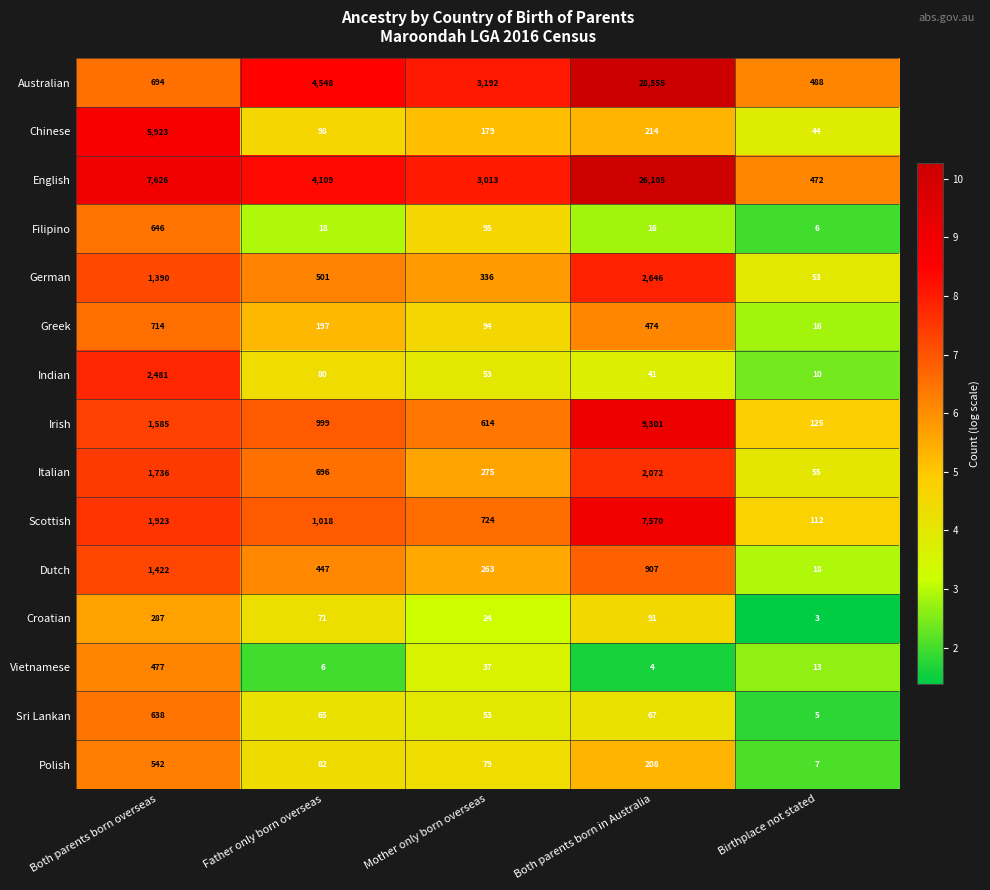

How many data points does each series have?

5